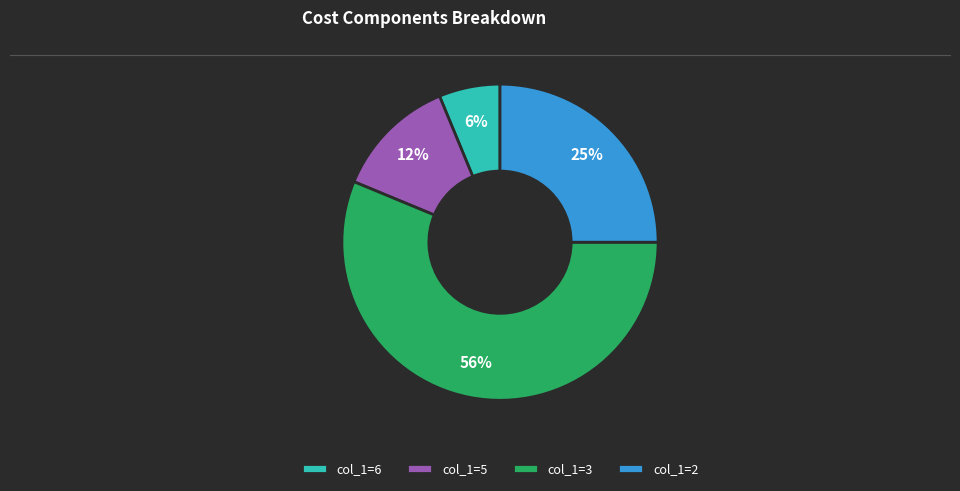

Is it true that col_1=2 is 14% of the pie?

False